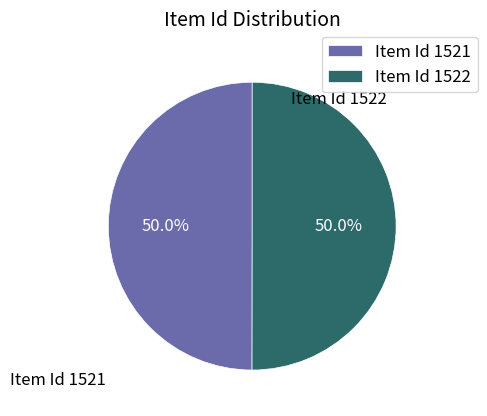

Is the sum of Item Id 1522 and Item Id 1521 greater than half?

Yes